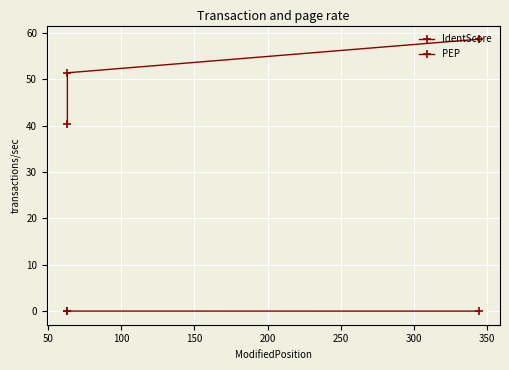

How many distinct data groups are displayed?

2